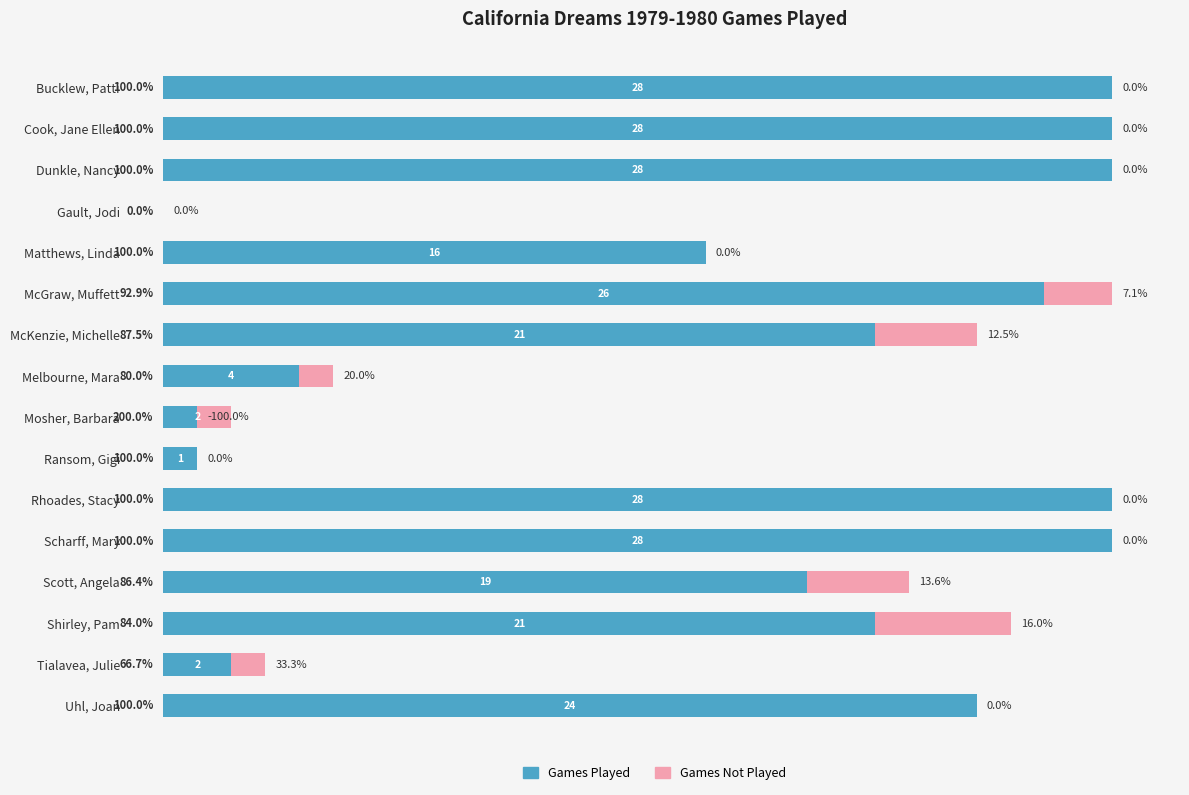

True or false: Games Not Played has a value of 0 at 8.

False